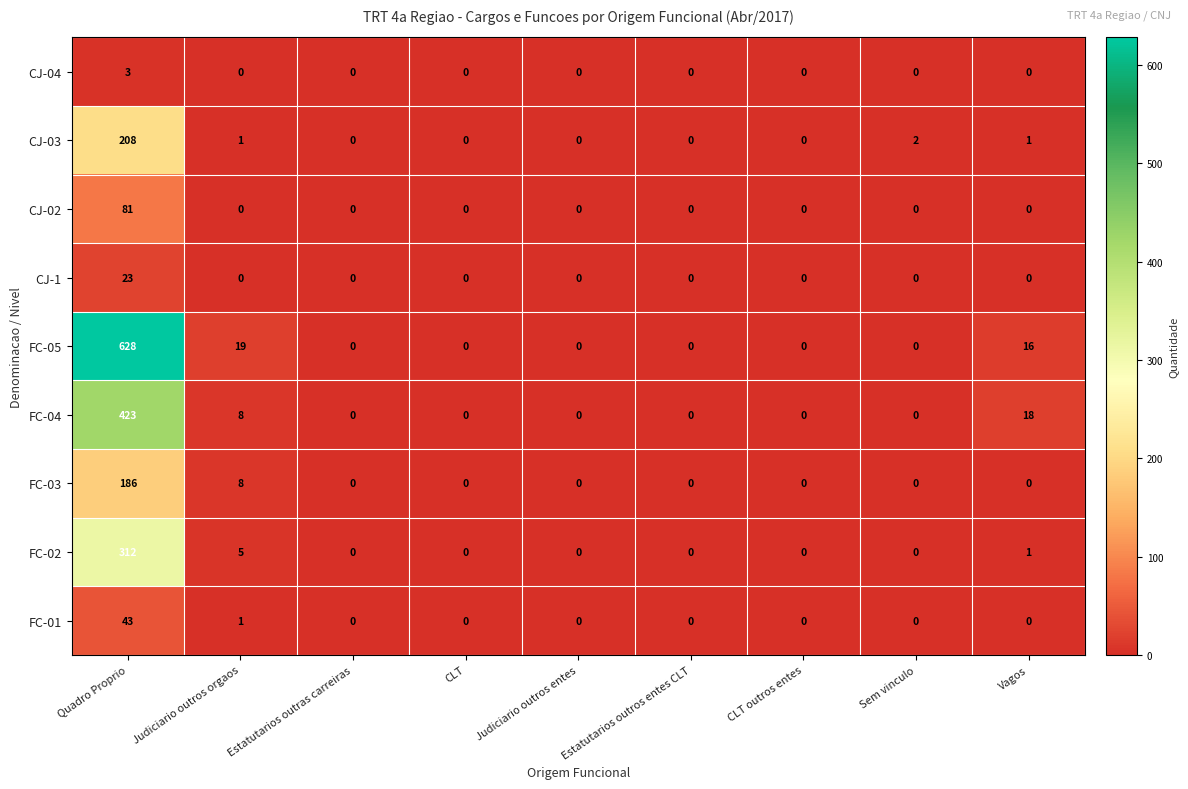

Which category has the highest value across all series?

Quadro Proprio